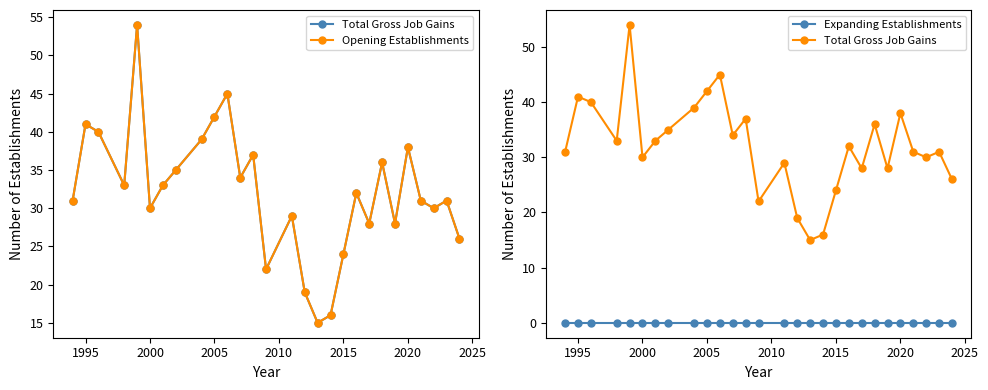

Is the value of Opening Establishments at 21 greater than the value of Total Gross Job Gains at 2000?

No